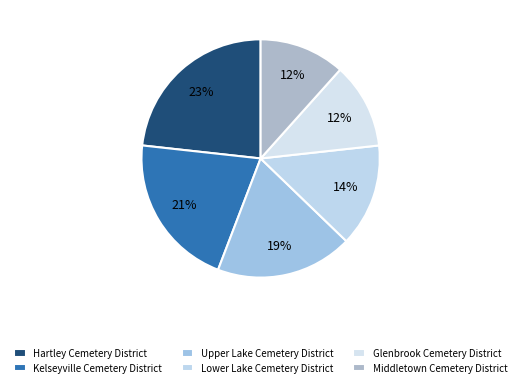

Rank the categories by value from lowest to highest.

Glenbrook Cemetery District, Middletown Cemetery District, Lower Lake Cemetery District, Upper Lake Cemetery District, Kelseyville Cemetery District, Hartley Cemetery District